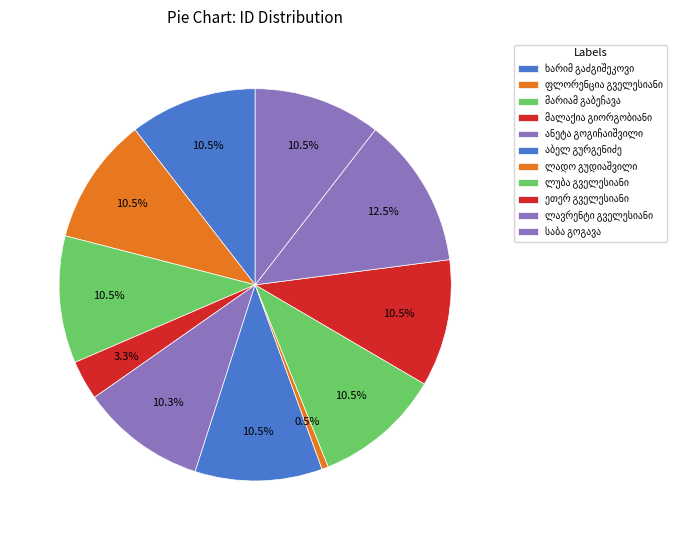

To the nearest percent, what is the combined percentage of ლადო გუდიაშვილი and ლუბა გველესიანი?

11%